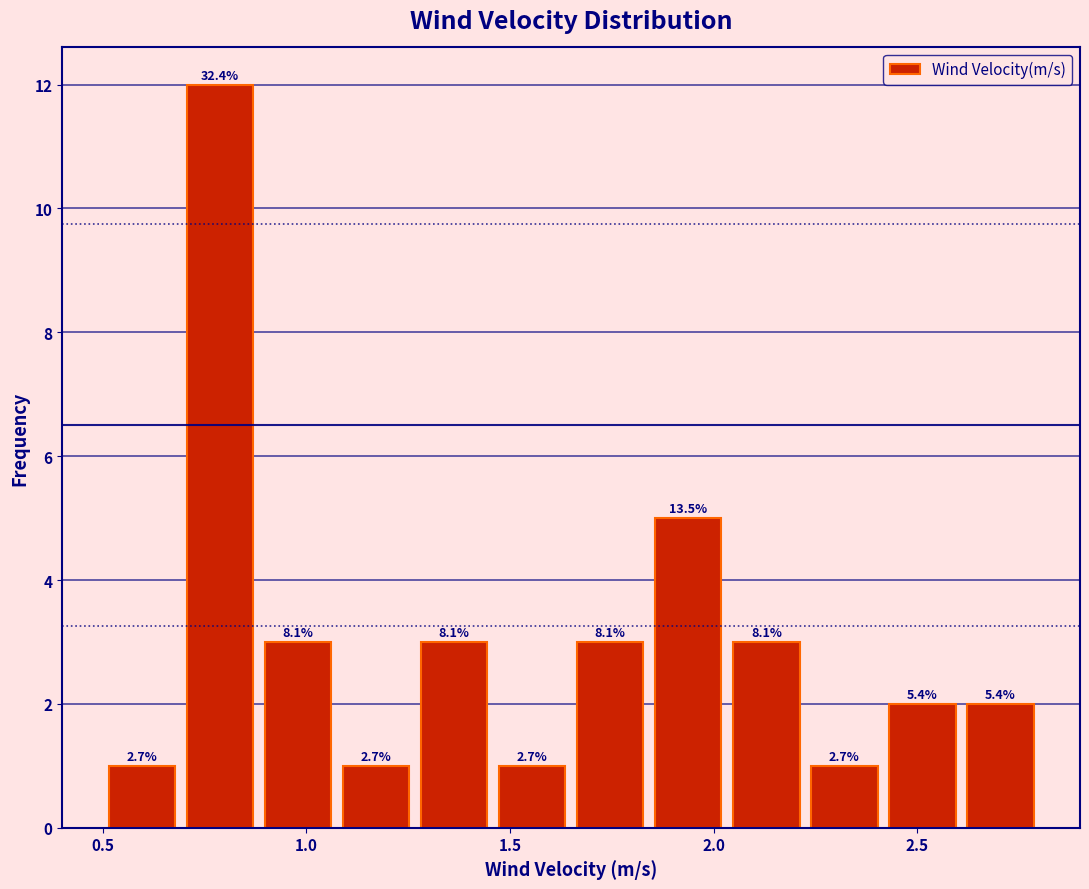

Around what value on the x-axis is the tallest bar? Give the approximate position of its centre, as read against the axis.

0.80